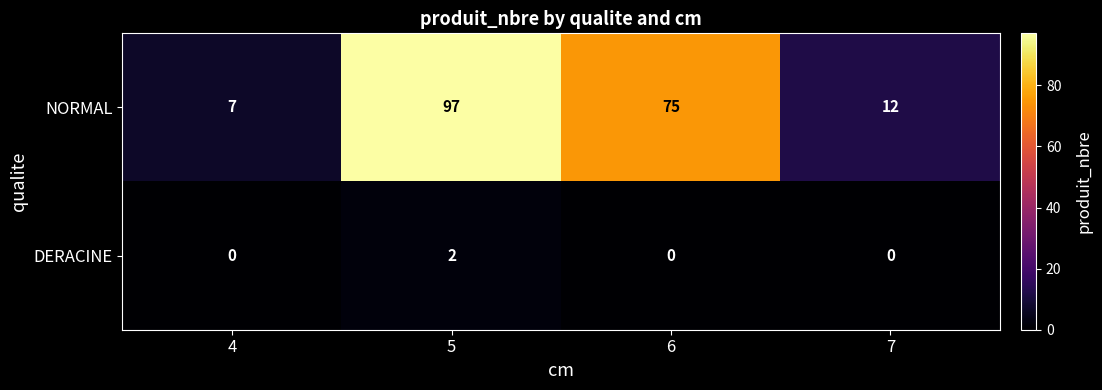

Is the value of DERACINE at 6 greater than the value of NORMAL at 7?

No